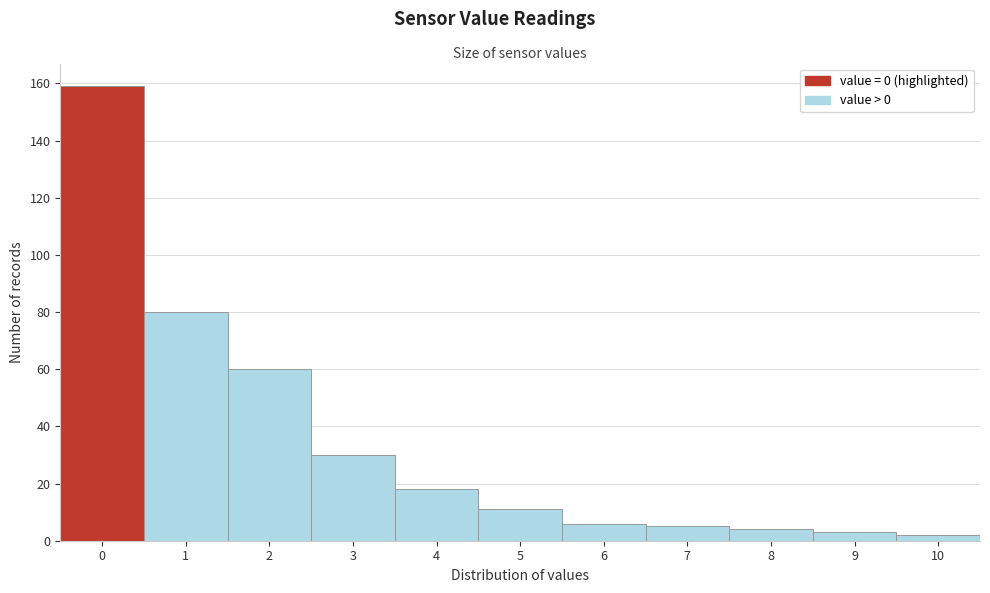

Reading left to right, extract all data points from this chart.

0=159	1=80	2=60	3=30	4=18	5=11	6=6	7=5	8=4	9=3	10=2